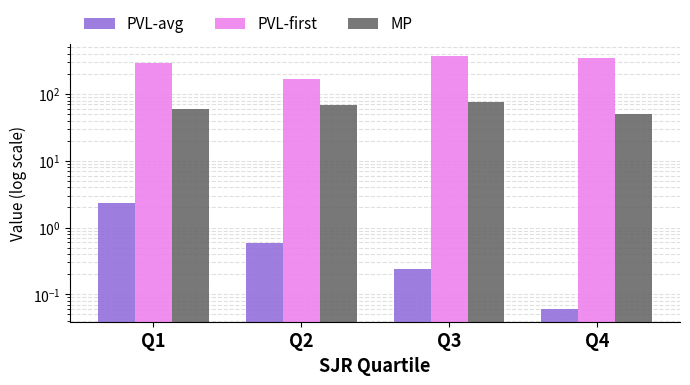

What is the difference between the second highest and minimum values in the PVL-first series?

176.2